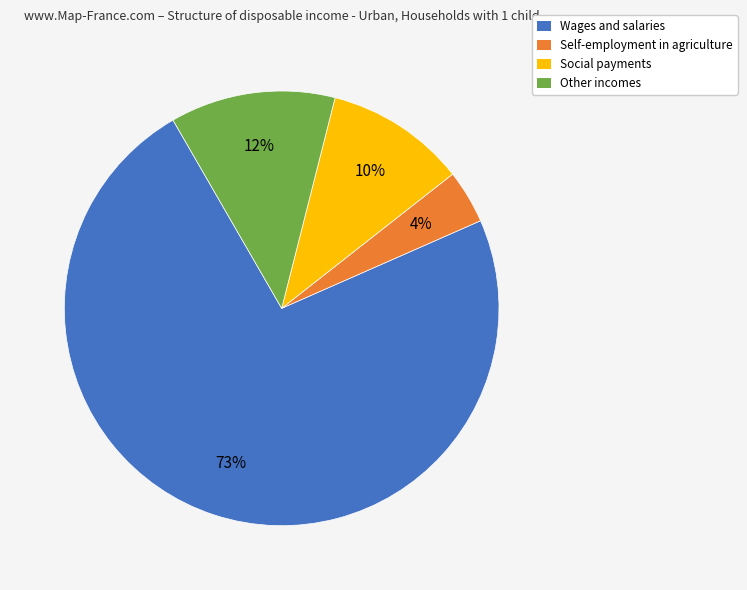

How many slices are in this pie chart?

4